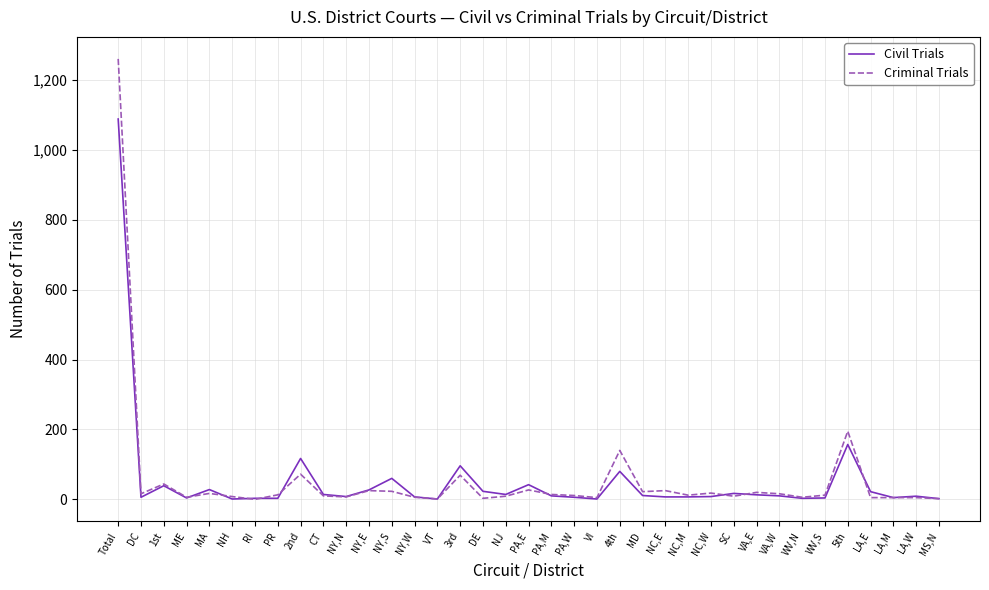

What are all the series names shown in the legend?

Civil Trials, Criminal Trials